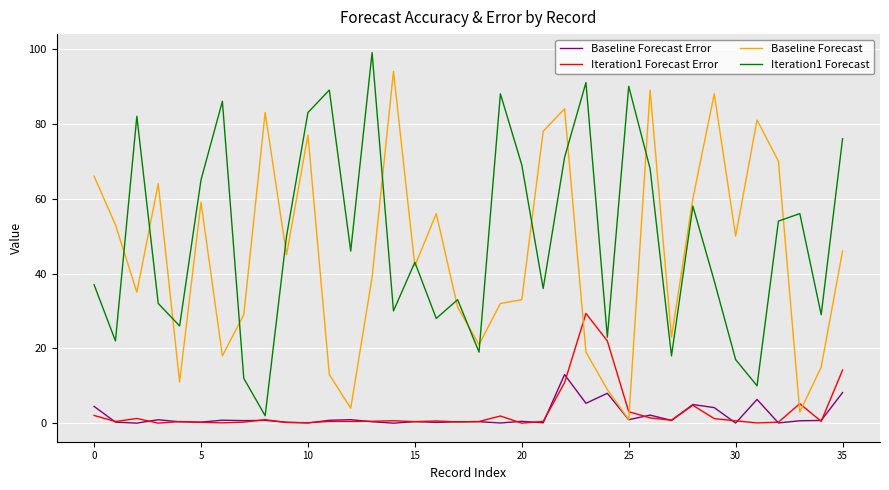

In Baseline Forecast, how many points are lower than both neighbors (excluding endpoints)?

11